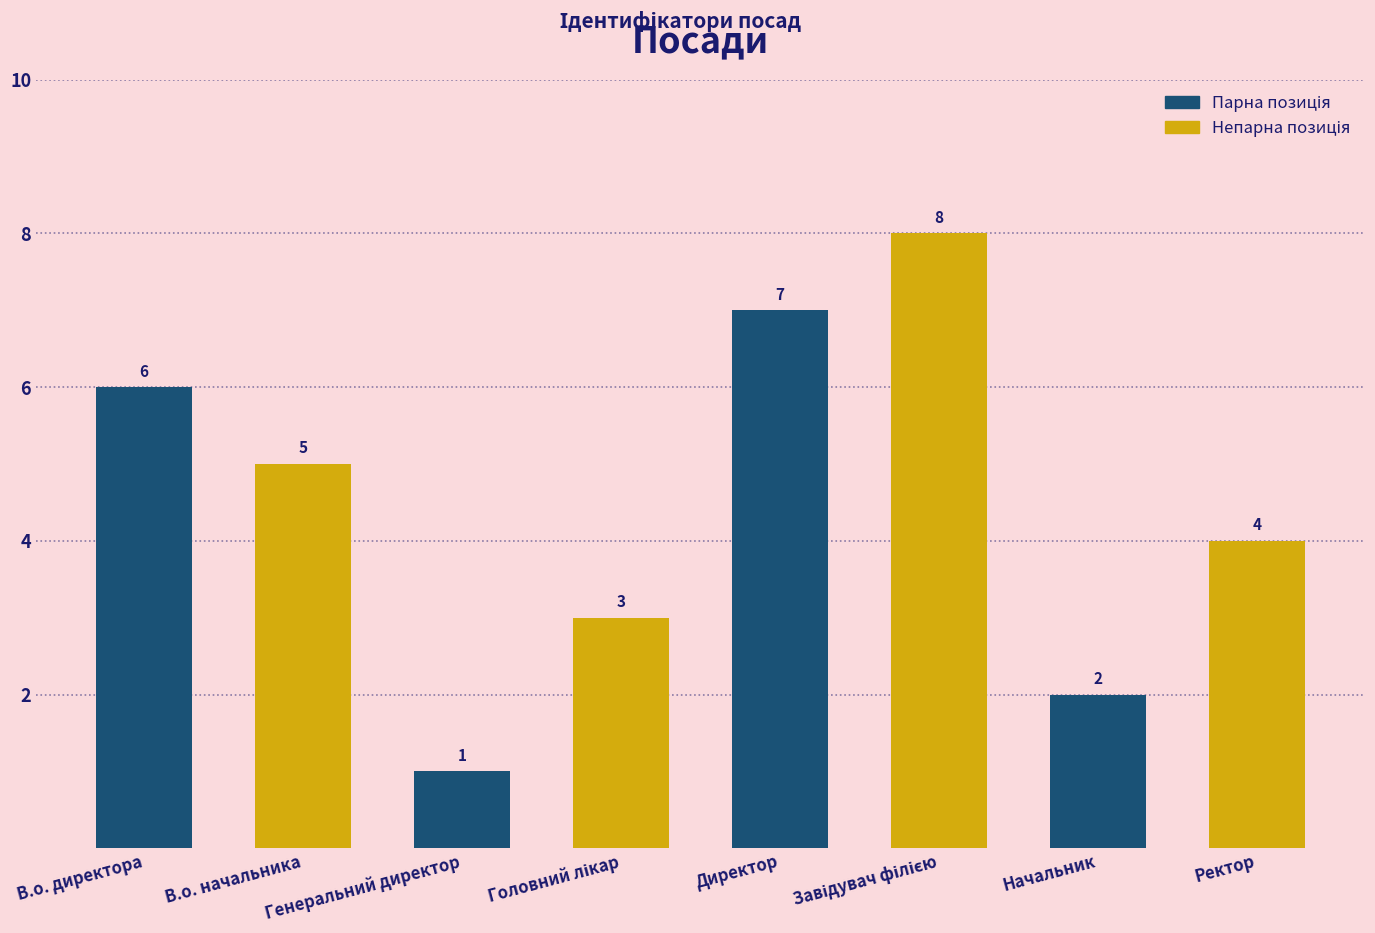

What is the smallest value displayed?

1